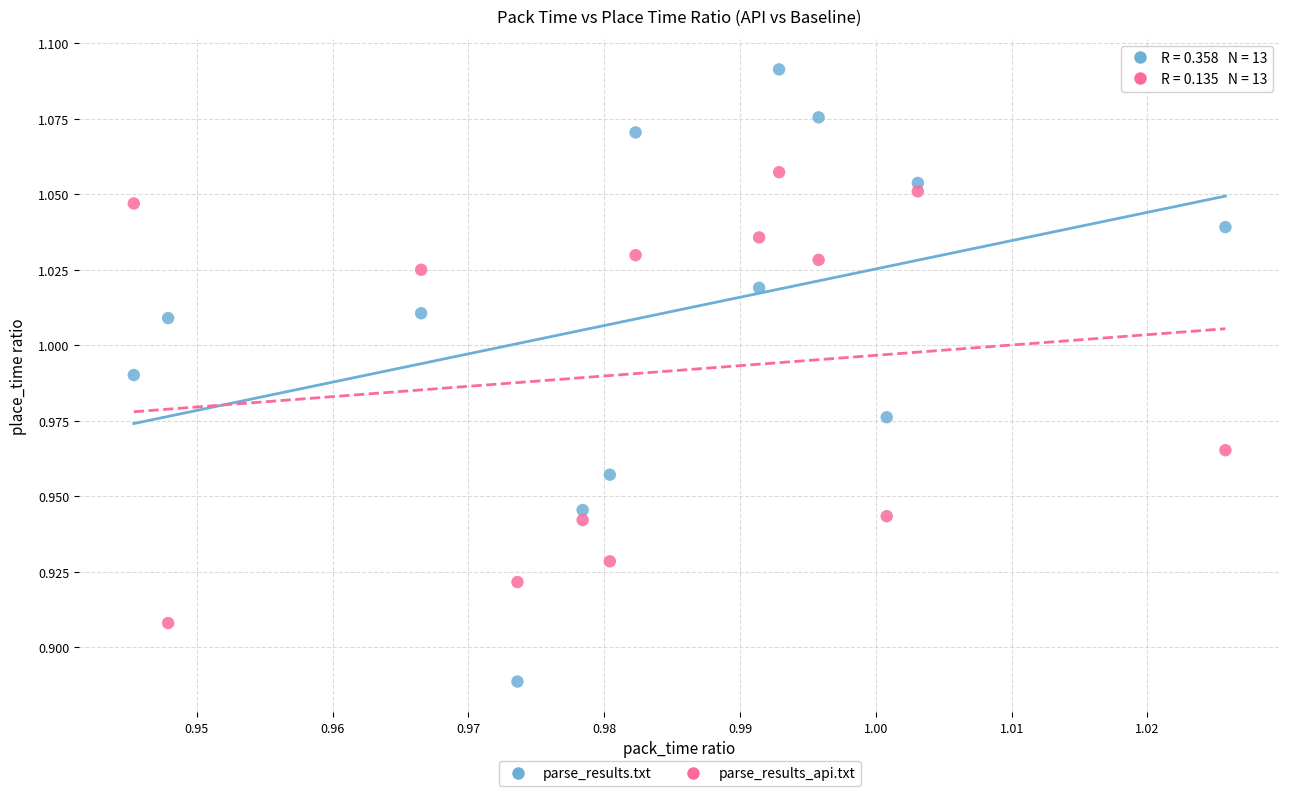

Which series reaches the minimum Y coordinate?

parse_results.txt